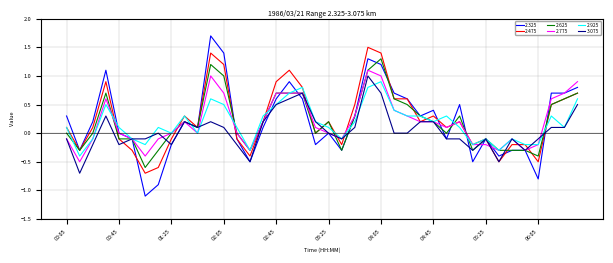

Which series has the largest range (max minus min)?

2.325